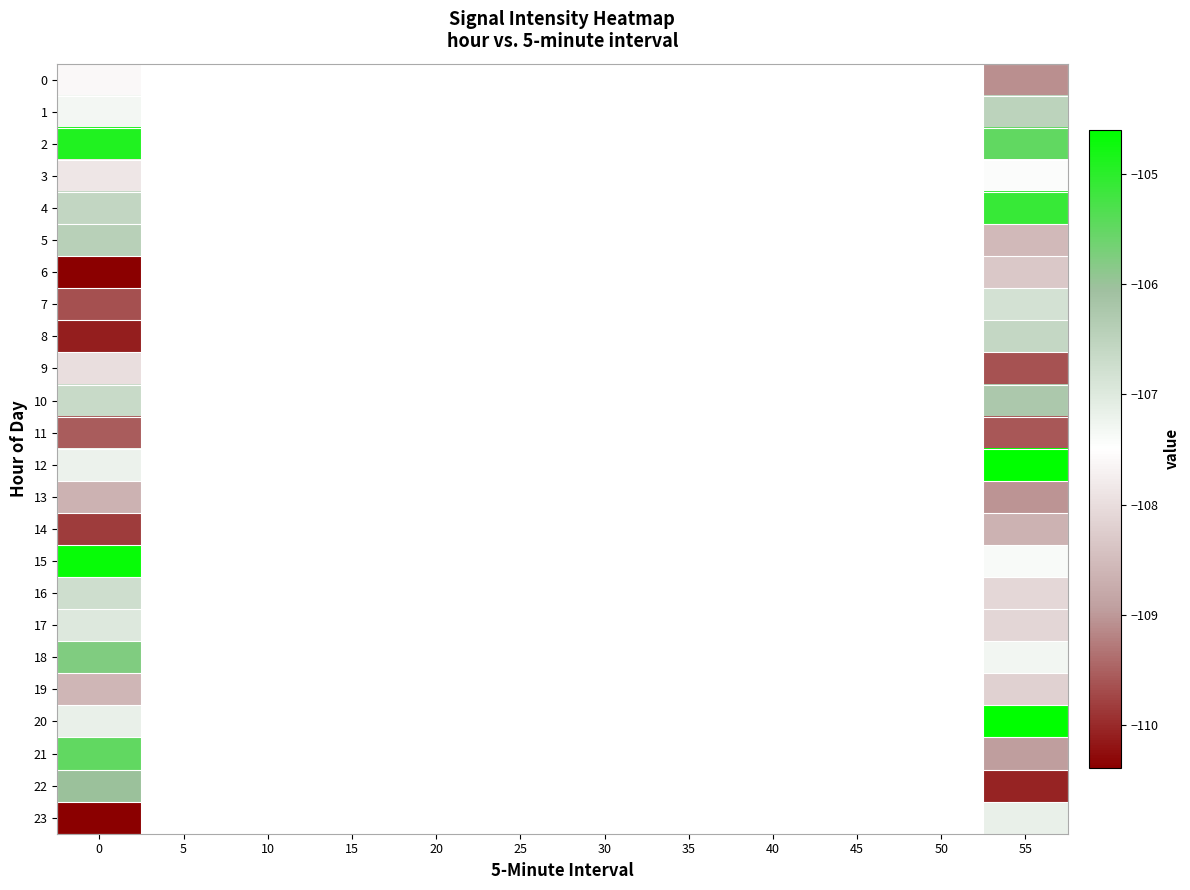

What is the smallest value displayed?

-110.4